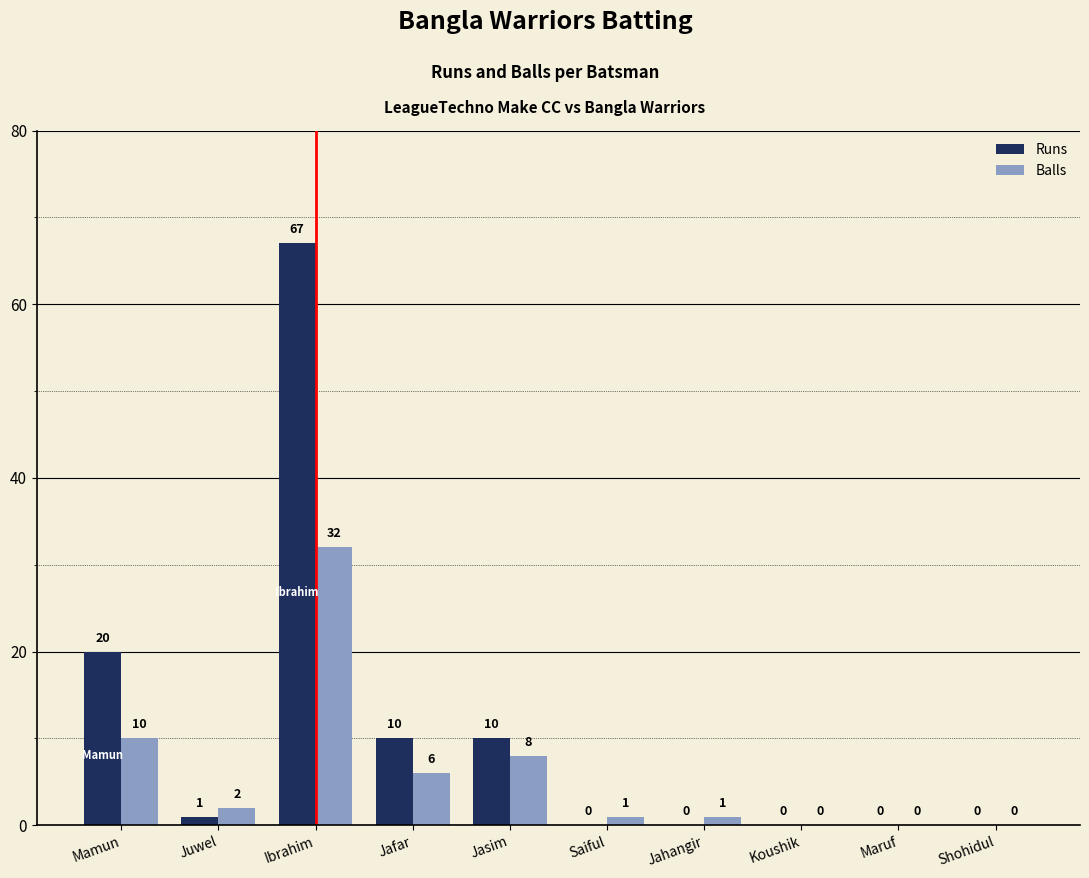

What is the sum of all Balls values?

60